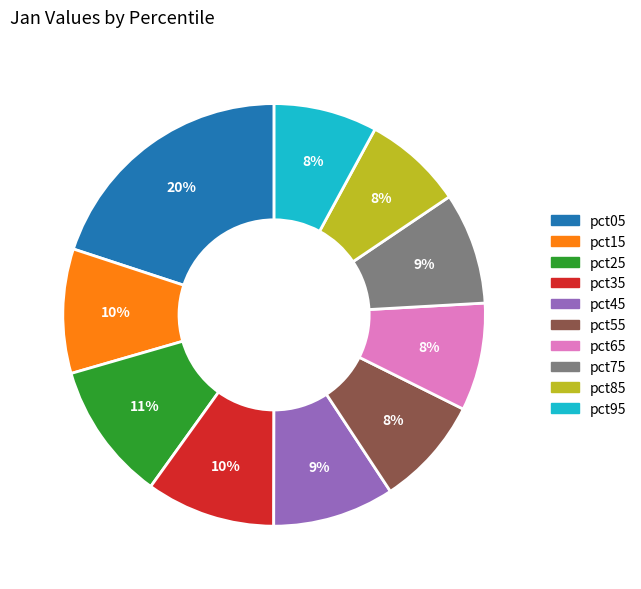

True or false: pct05 accounts for 14% of the total.

False